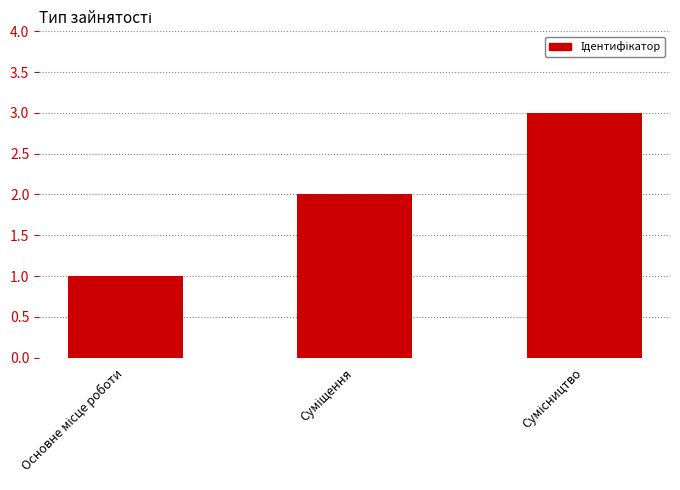

What is the minimum value shown in the chart?

1